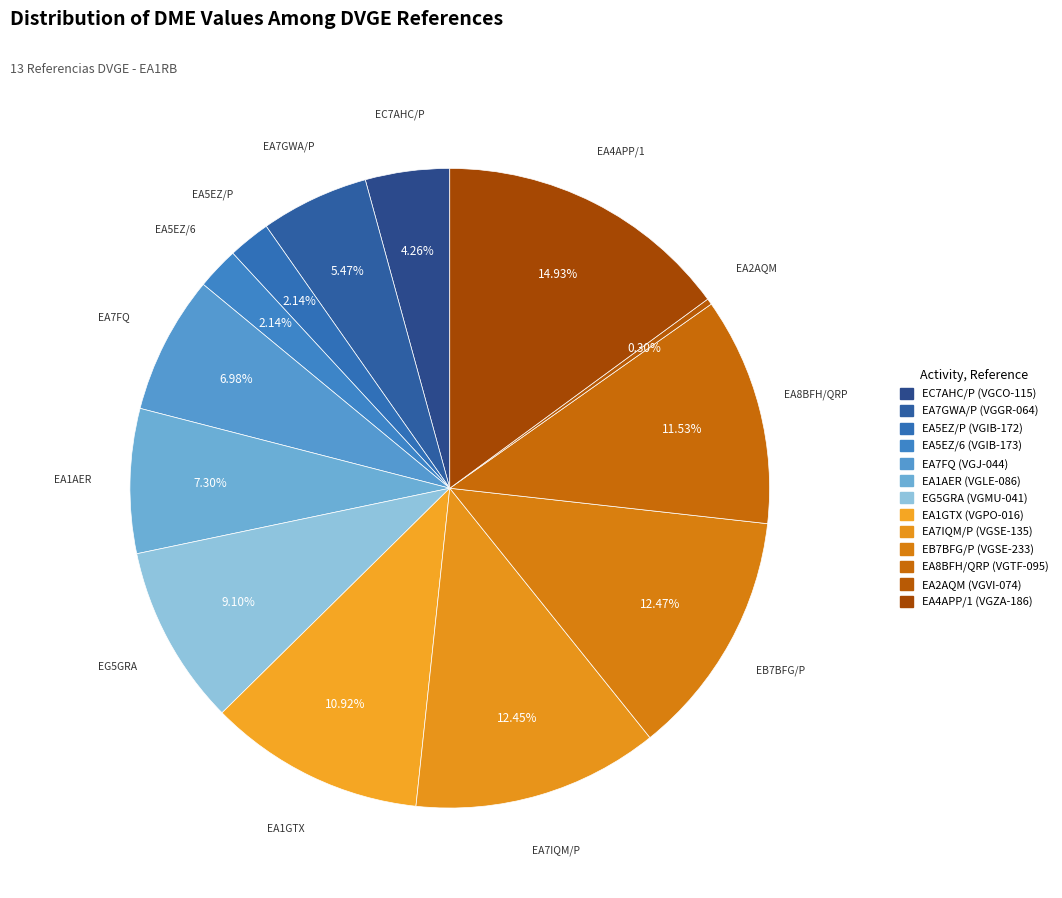

Is there any slice that represents more than half of the pie?

No